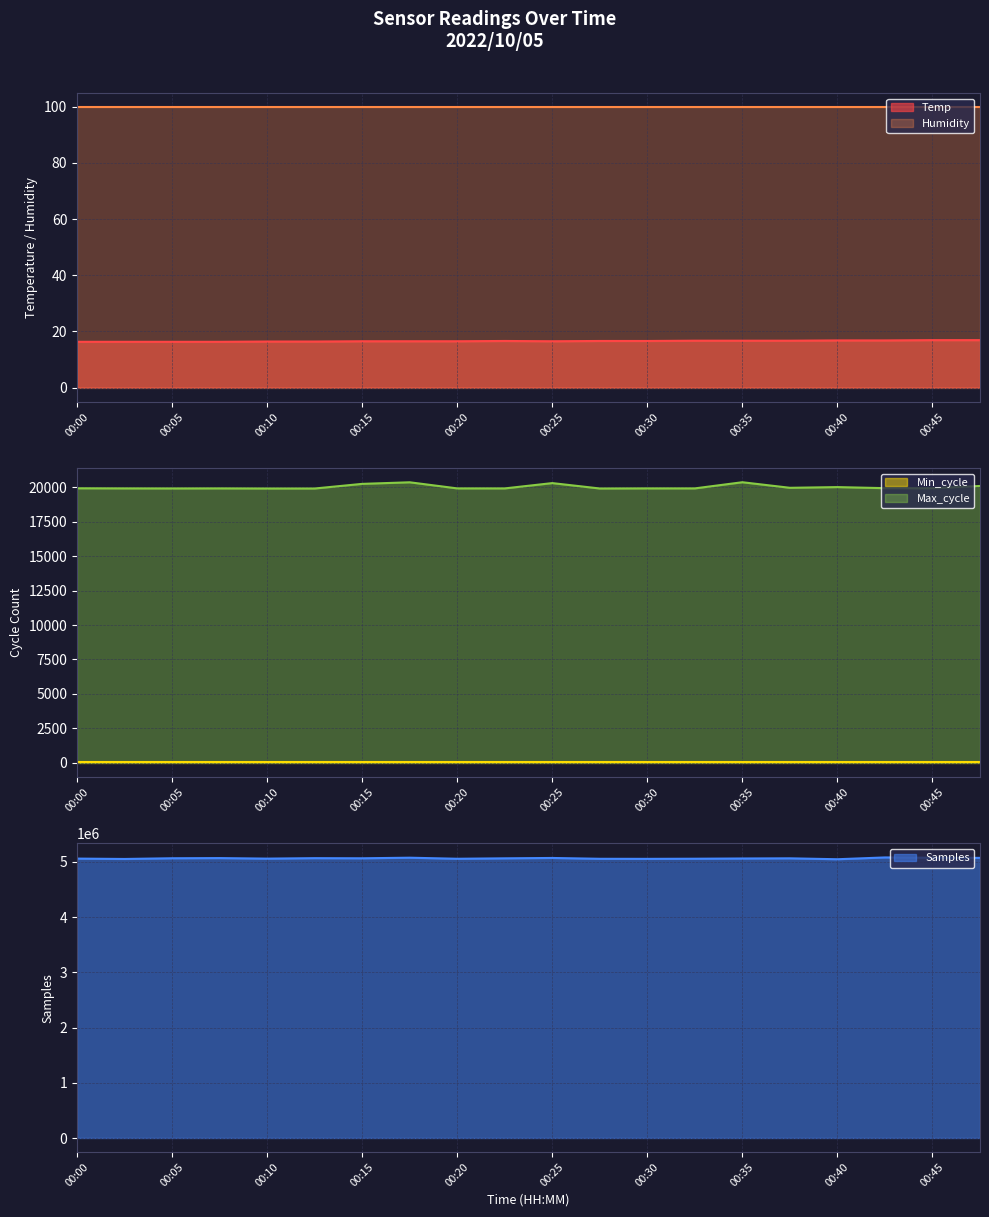

What is the maximum value for Max_cycle?

20363